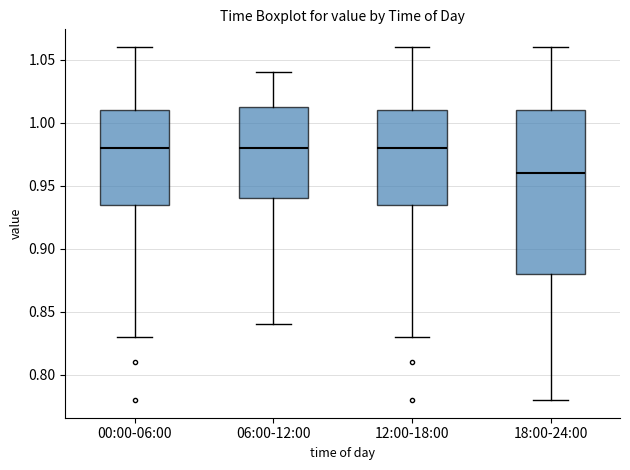

Comparing the boxes themselves (not the whiskers), which one is the tallest?

18:00-24:00